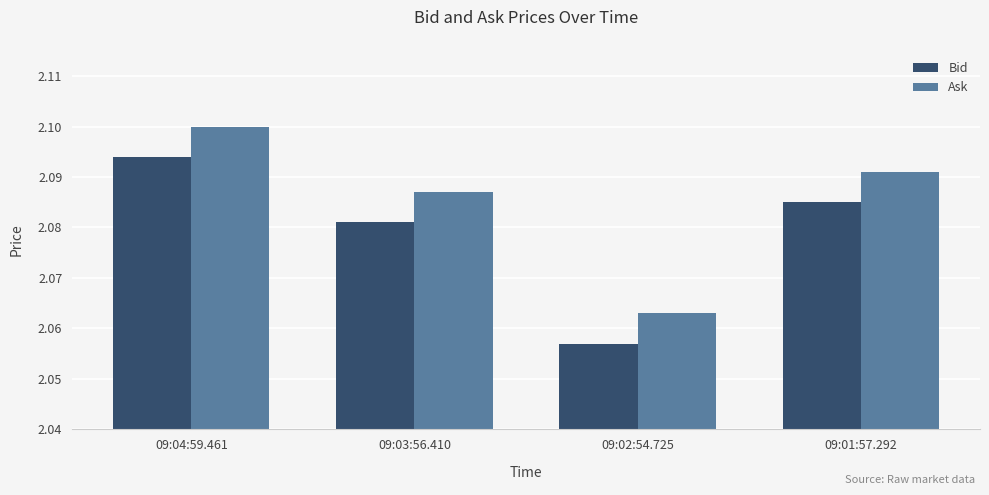

Where is Bid nearest to the value 2?

09:02:54.725